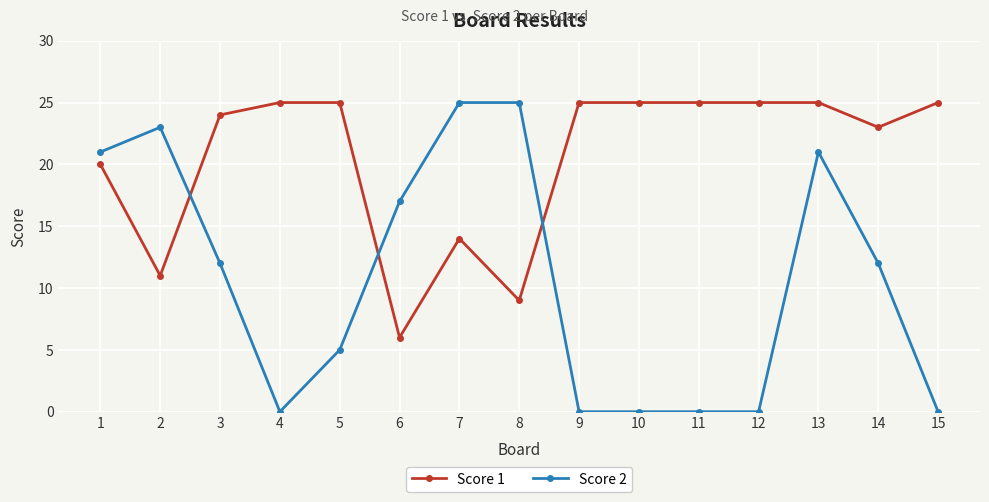

List the series in order of their overall mean, lowest first.

Score 2, Score 1